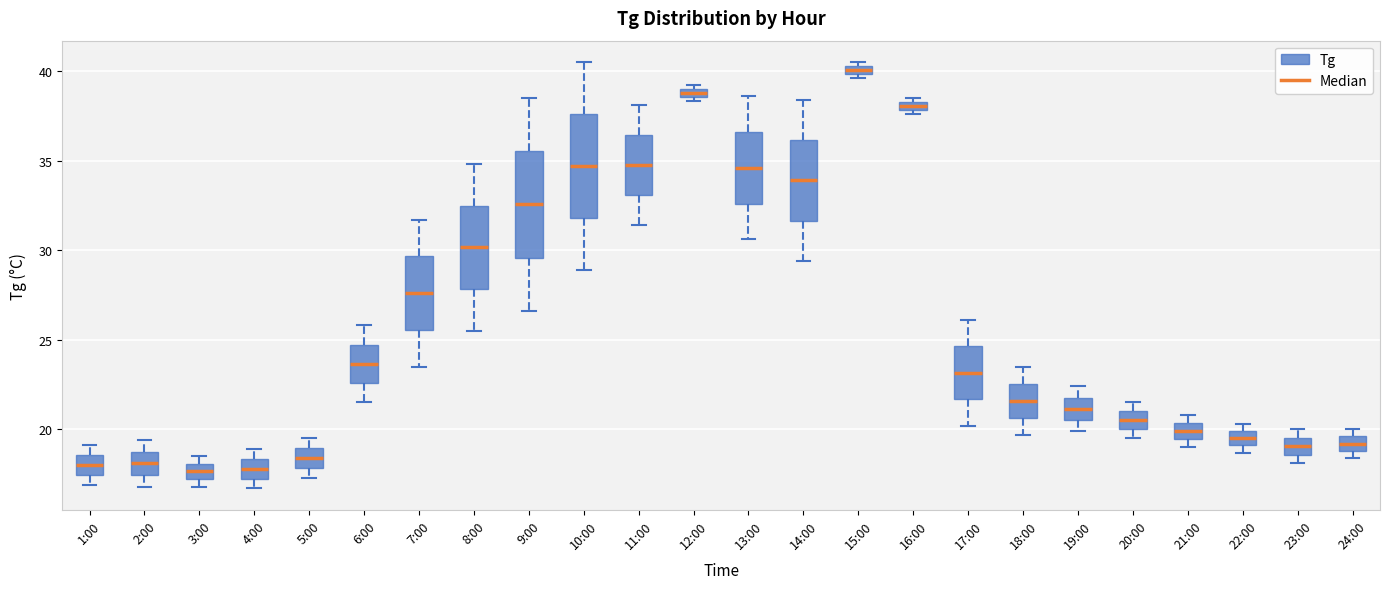

Where is the lower edge of the box for 24:00 on the y-axis? The values are not printed on the chart, so give them approximately, as read against the axis.

19.0